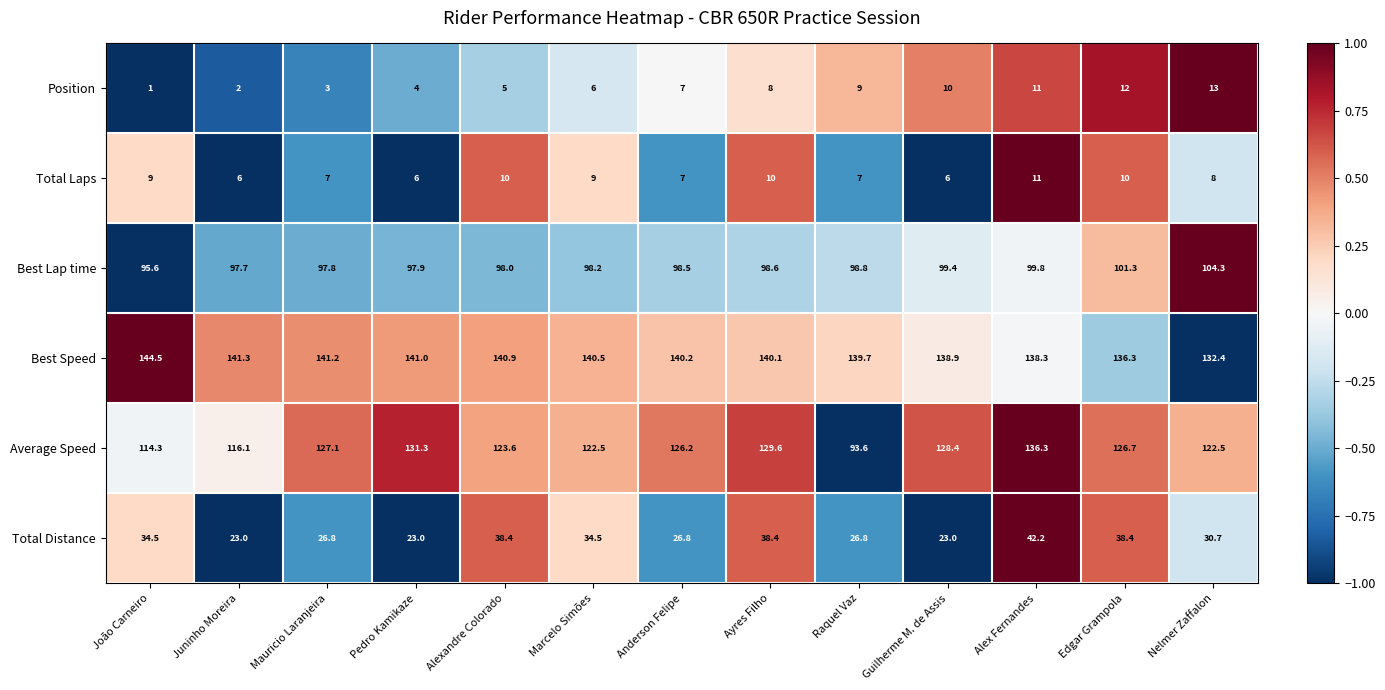

At which label does Total Laps reach its peak?

Alex Fernandes